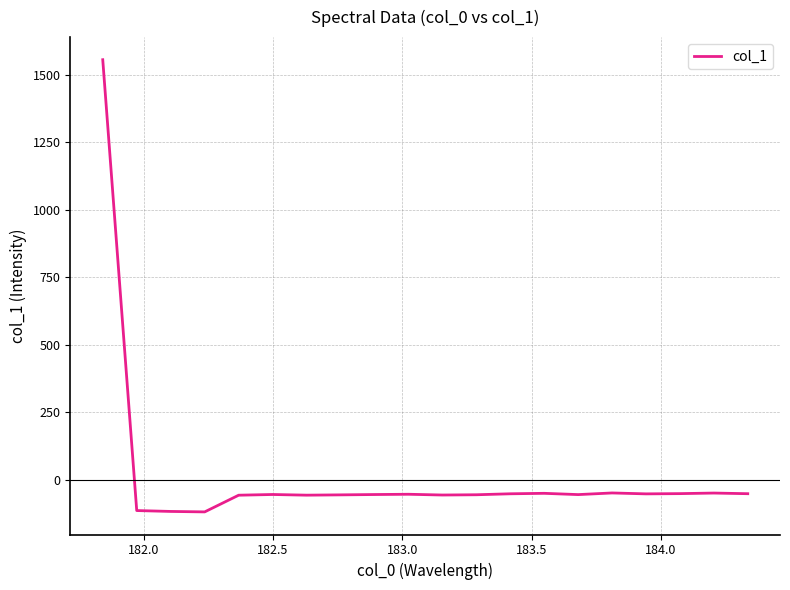

What is the maximum value shown in the chart?

1555.3